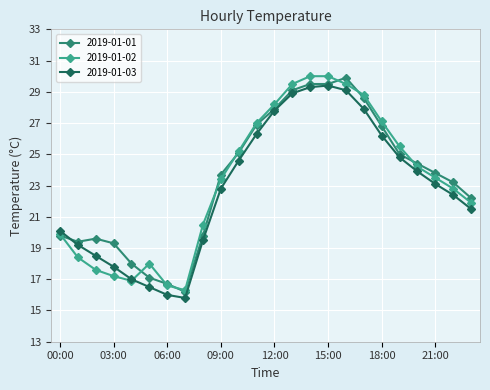

What are all the series names shown in the legend?

2019-01-01, 2019-01-02, 2019-01-03